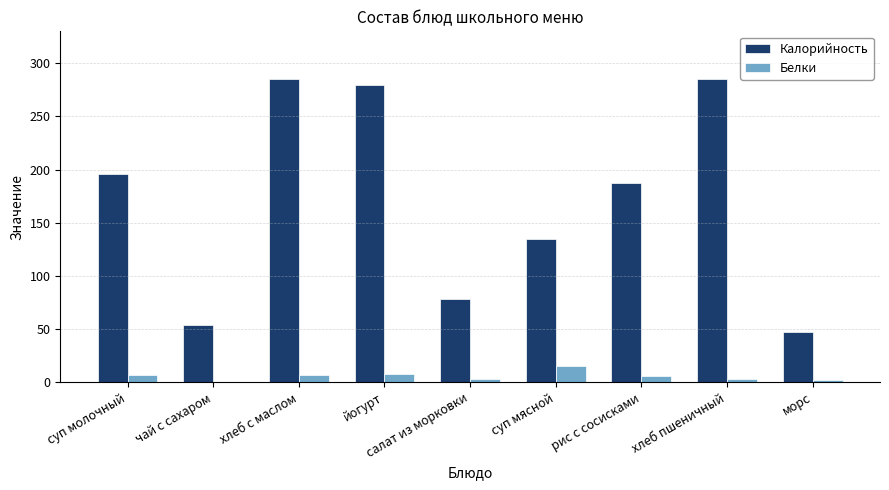

What is the sum of all Белки values?

51.0